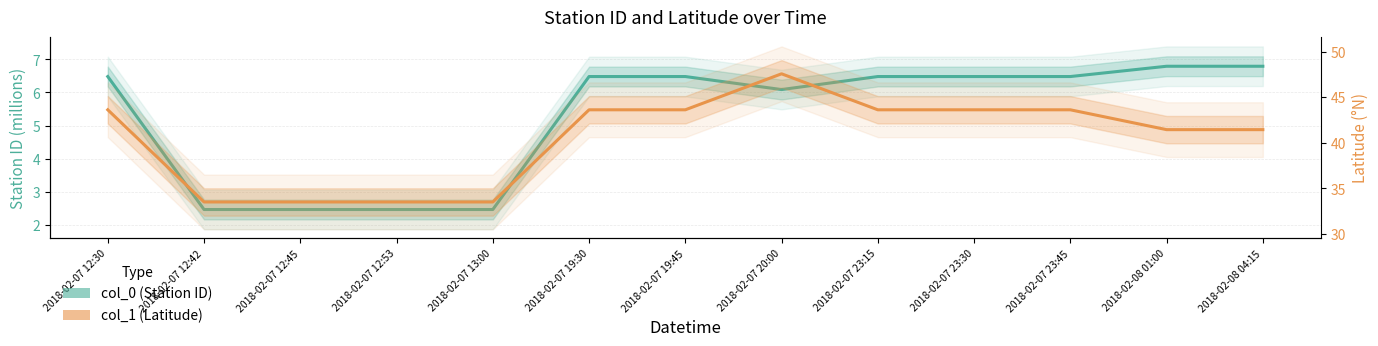

Is it true that col_1 (Latitude) equals 46.0 at 2018-02-07 12:42?

False